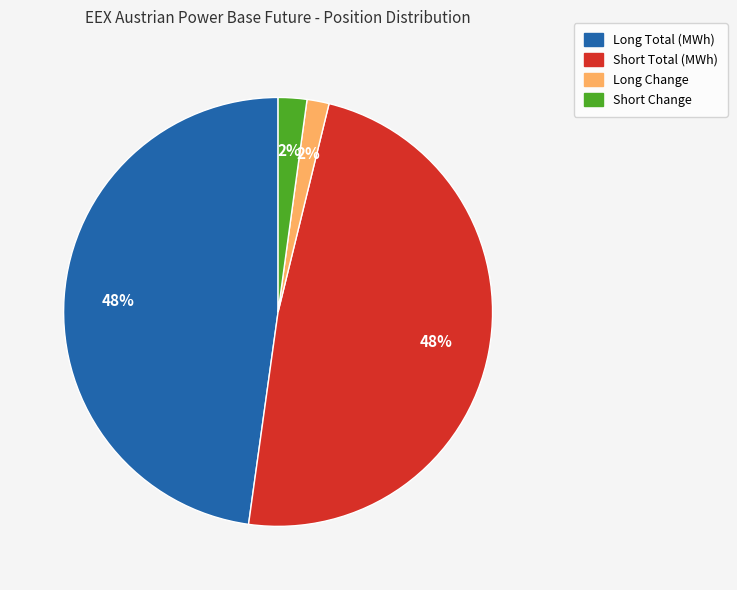

How many segments does this pie chart have?

4